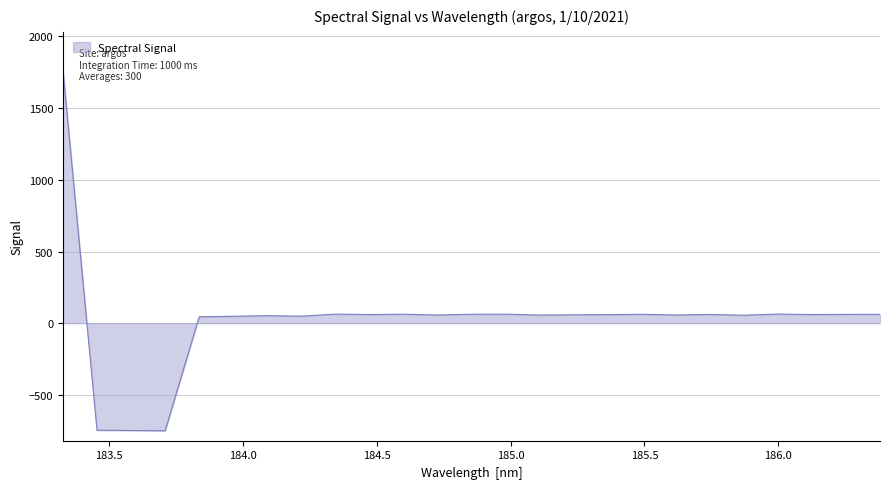

What is the greatest value displayed?

1767.2